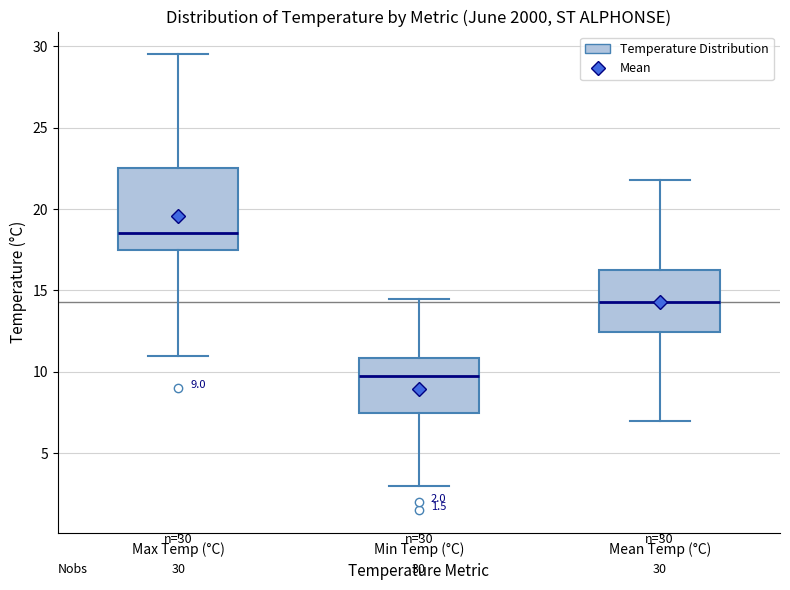

Which box's median line is the highest?

Max Temp (°C)